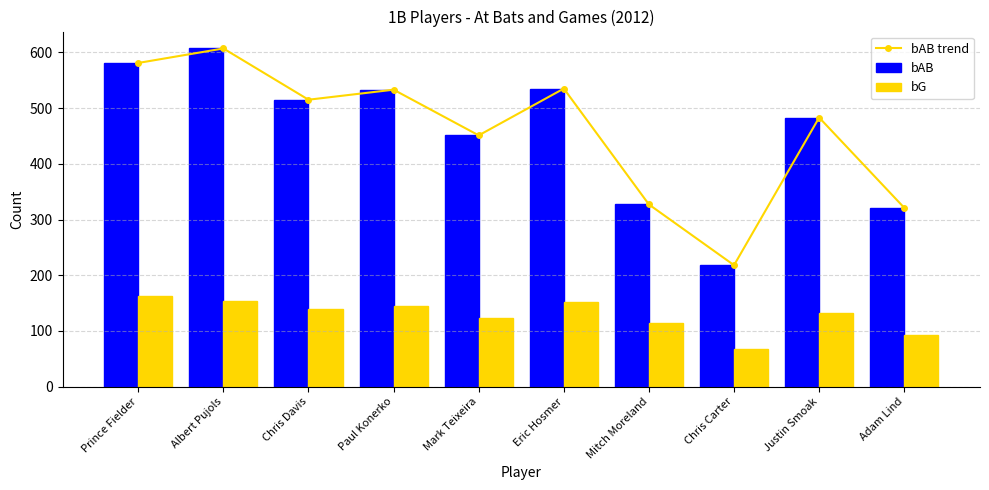

What is the difference between the bG values at Chris Carter and Mark Teixeira?

56